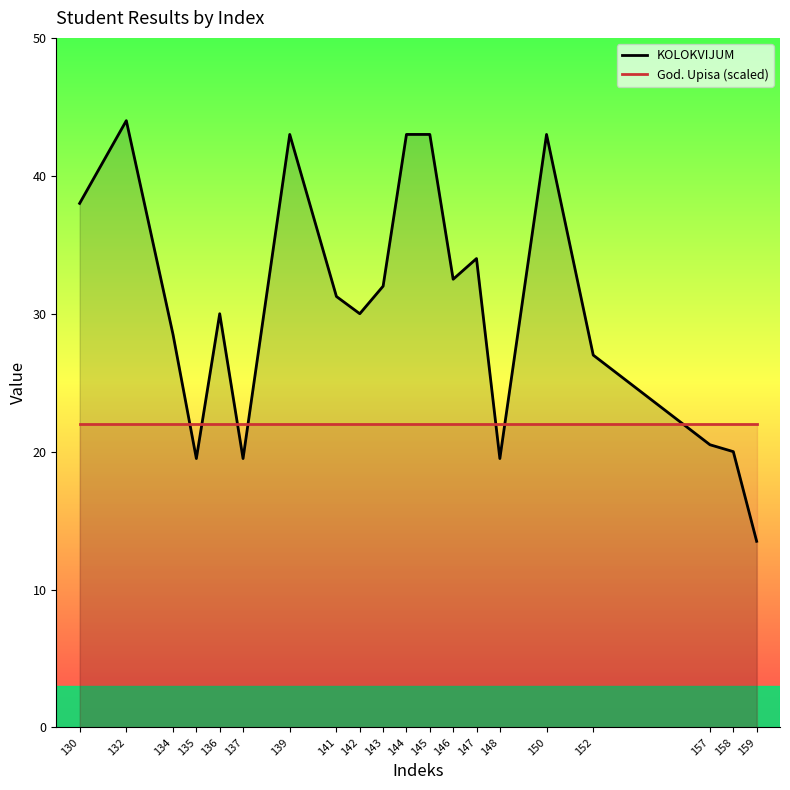

Reading left to right, what are all the values shown in this chart?

KOLOKVIJUM: 130=38.0	132=44.0	134=28.5	135=19.5	136=30.0	137=19.5	139=43.0	141=31.2	142=30.0	143=32.0	144=43.0	145=43.0	146=32.5	147=34.0	148=19.5	150=43.0	152=27.0	157=20.5	158=20.0	159=13.5
God. Upisa (scaled): 130=22.0	132=22.0	134=22.0	135=22.0	136=22.0	137=22.0	139=22.0	141=22.0	142=22.0	143=22.0	144=22.0	145=22.0	146=22.0	147=22.0	148=22.0	150=22.0	152=22.0	157=22.0	158=22.0	159=22.0